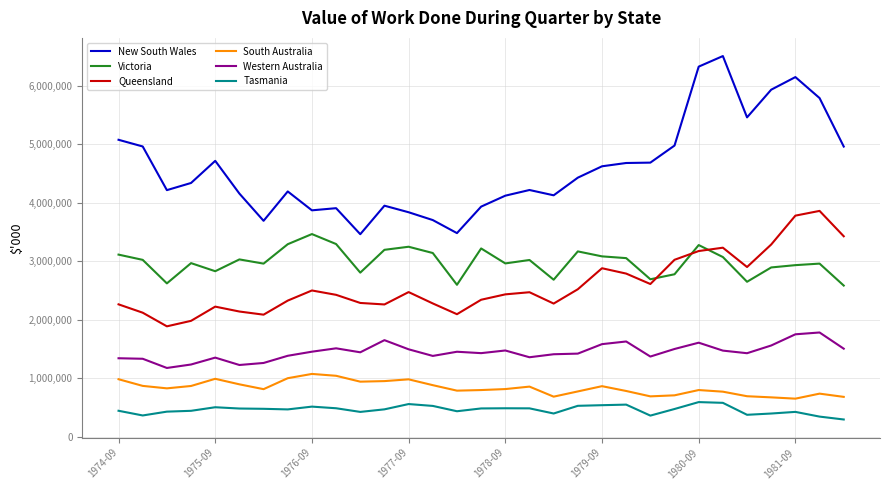

What is the minimum value for Western Australia?

1175653